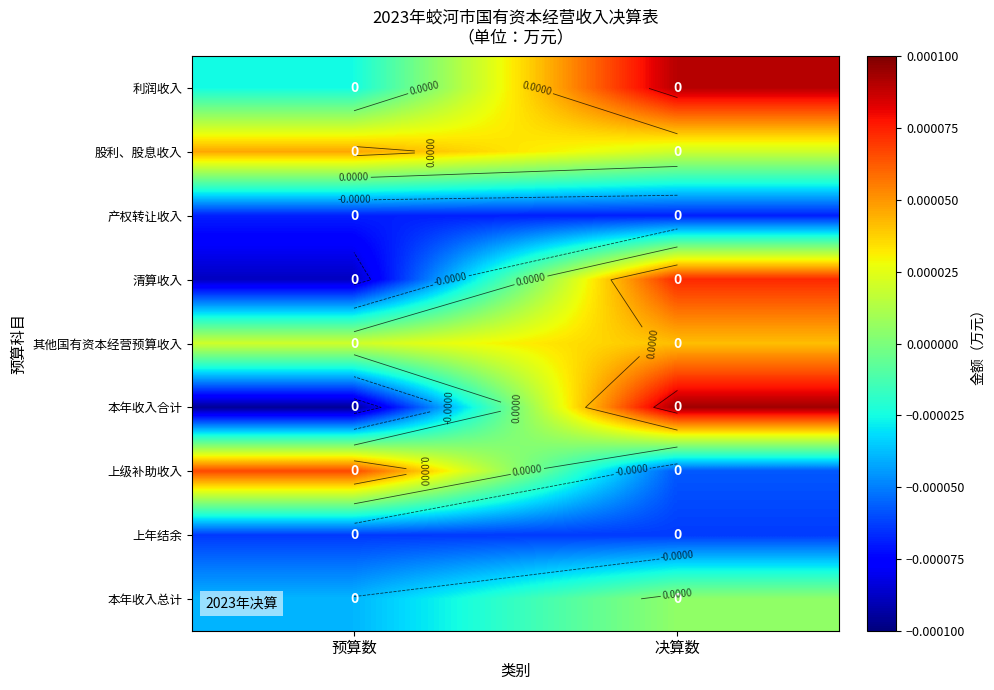

Is the value of 产权转让收入 at 预算数 greater than the value of 本年收入总计 at 决算数?

No